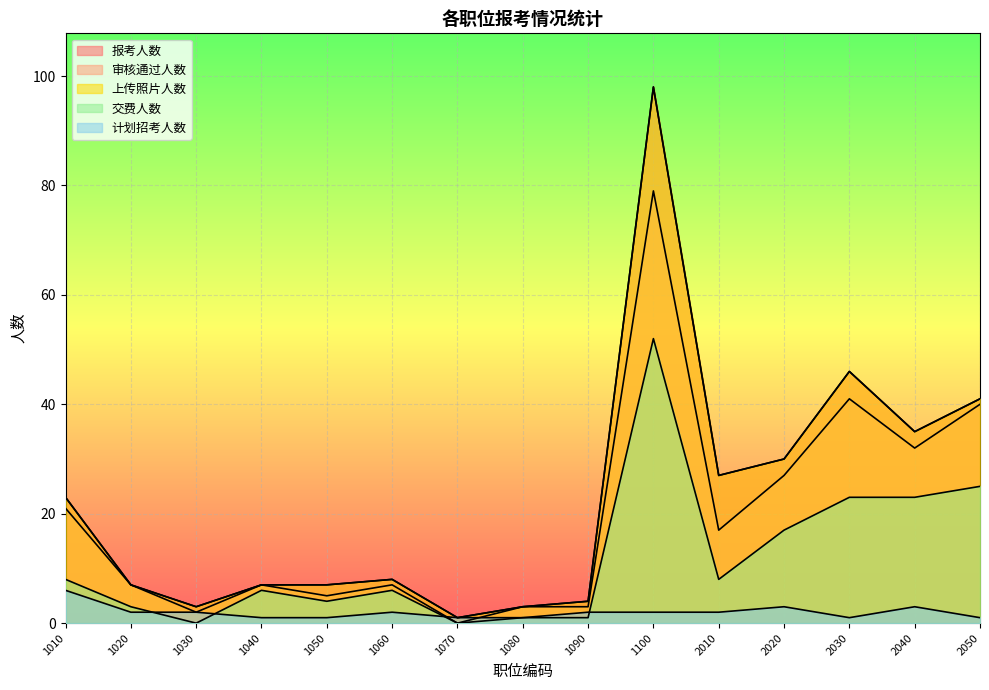

Count the number of data series in this chart.

5